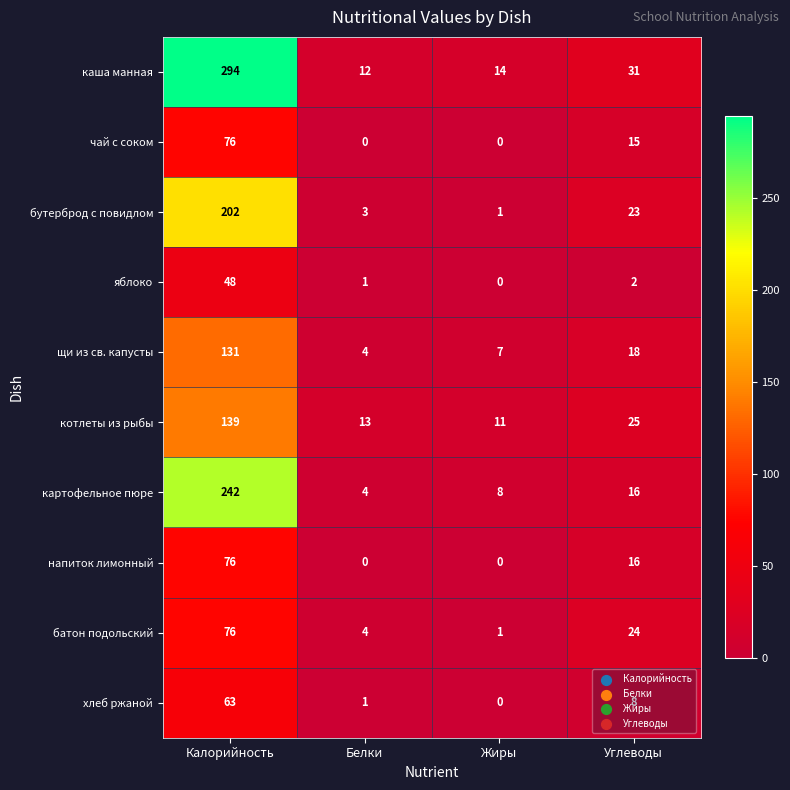

What is the difference between the second highest and minimum values in the хлеб ржаной series?

8